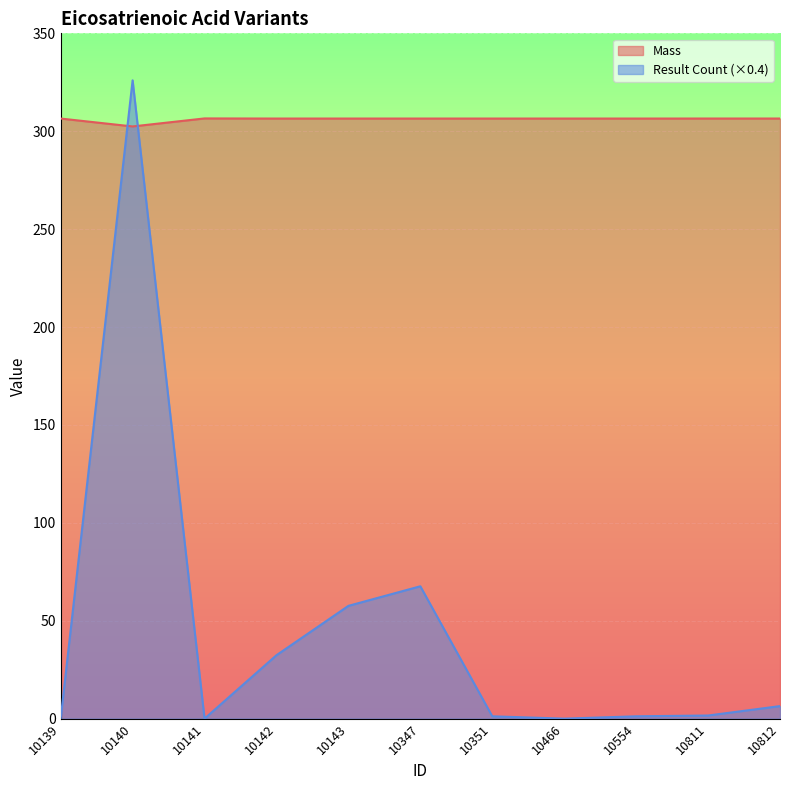

Reading left to right, list all the values displayed in this chart.

Mass: 10139=306.5	10140=302.4	10141=306.5	10142=306.5	10143=306.5	10347=306.5	10351=306.5	10466=306.5	10554=306.5	10811=306.5	10812=306.5
Result Count: 10139=0.0	10140=326.0	10141=0.0	10142=32.4	10143=57.6	10347=67.6	10351=1.2	10466=0.0	10554=1.2	10811=1.6	10812=6.4